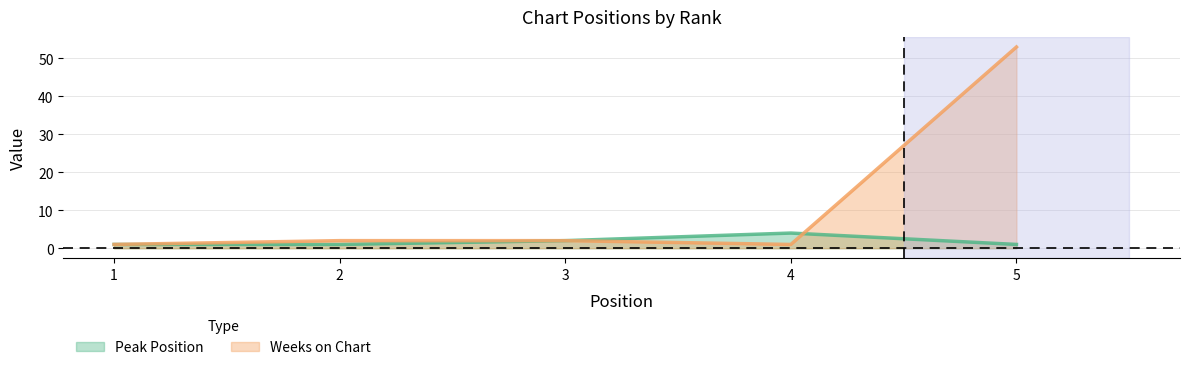

Which series ends up on top after the final intersection of Peak Position and Weeks on Chart?

Weeks on Chart